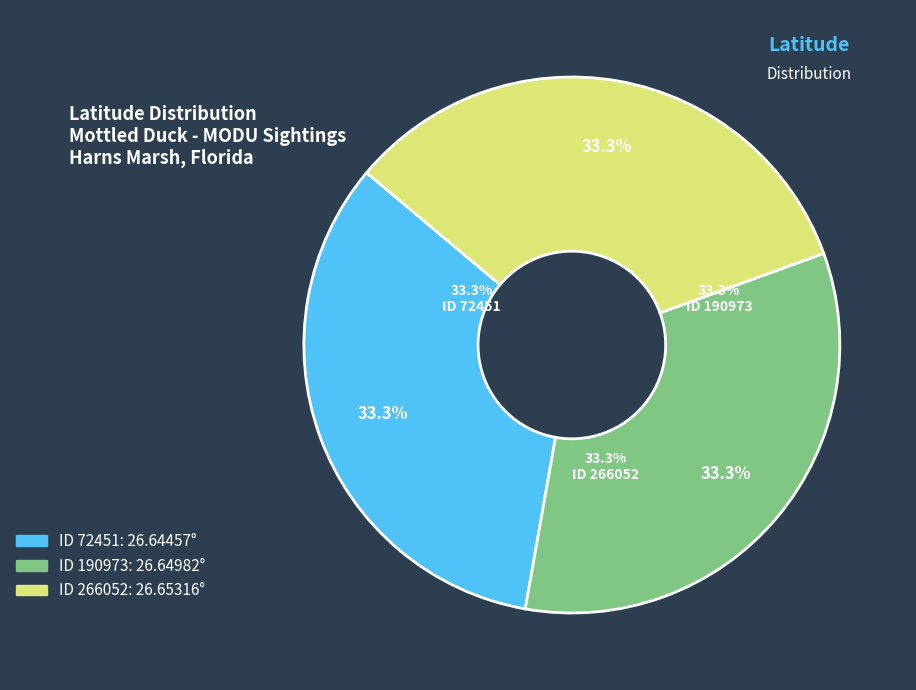

Does any single category account for the majority?

No